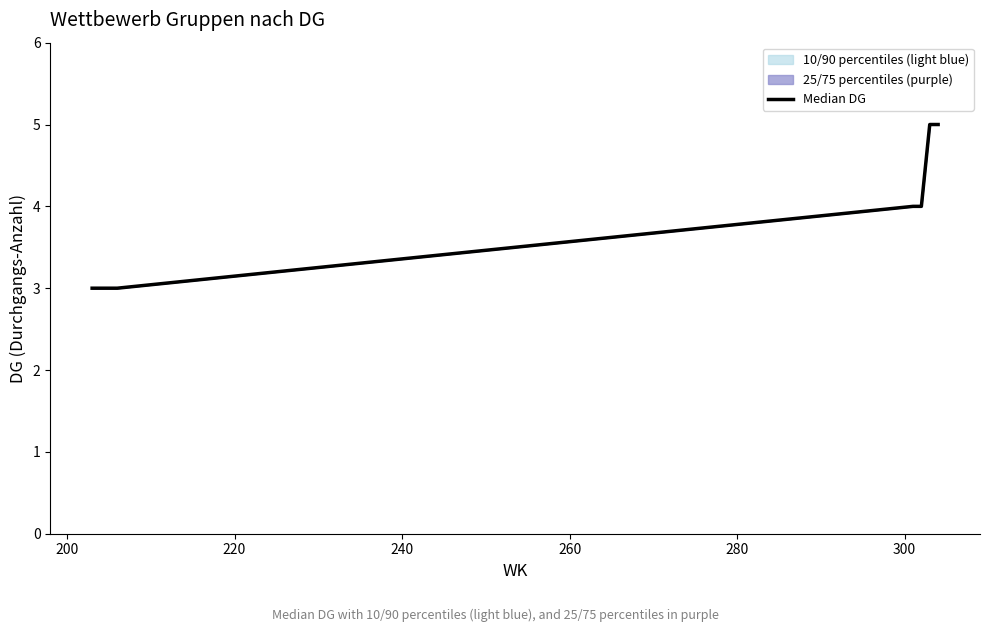

What is the minimum value shown in the chart?

3